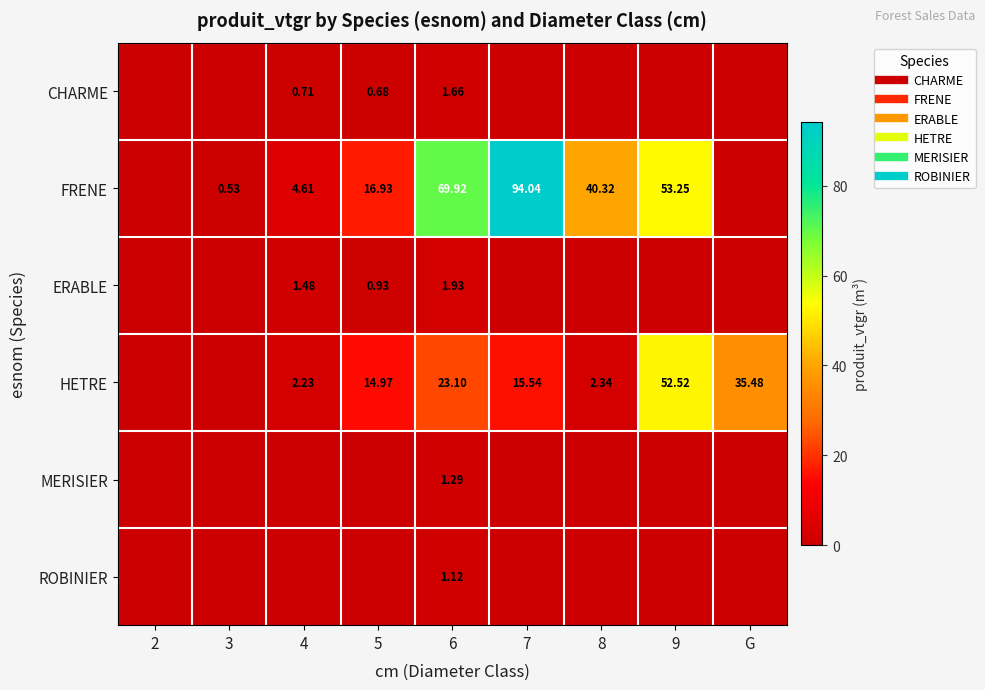

Which has a higher value, 4 or 8?

4